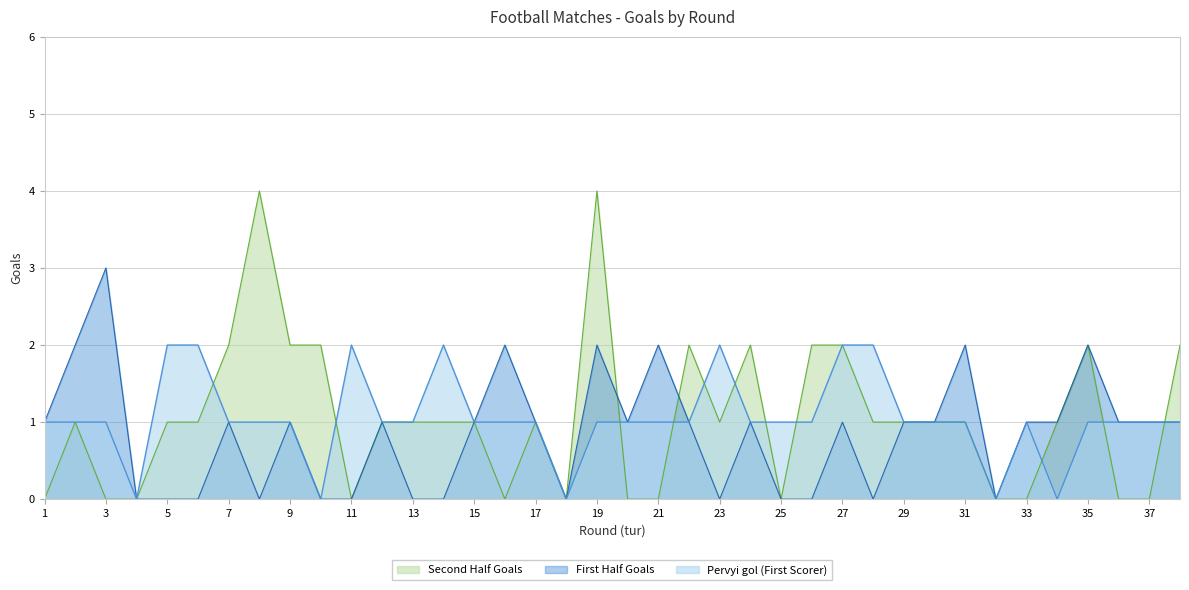

Is the value of Second Half Goals at 23 greater than the value of Pervyi gol (Half 1) at 33?

No